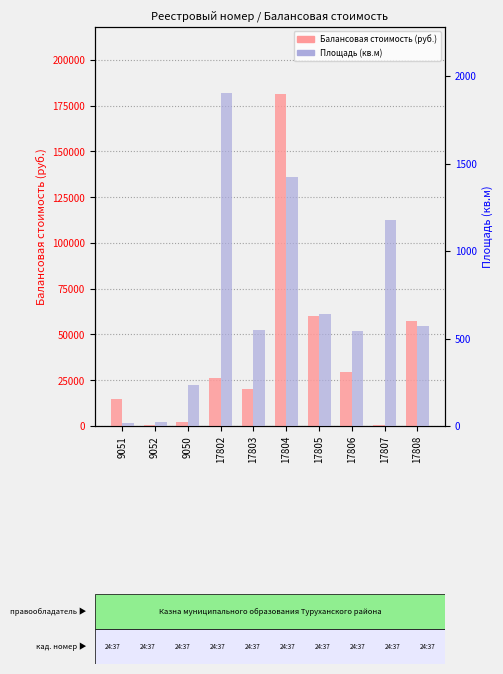

Reading left to right, what are all the values shown in this chart?

Балансовая стоимость: 9051=14916.0	9052=575.0	9050=1920.0	17802=26274.0	17803=20135.5	17804=181630.5	17805=60275.2	17806=29402.8	17807=765.7	17808=57573.1
Площадь (кв.м): 9051=15.0	9052=21.0	9050=235.0	17802=1900.0	17803=550.0	17804=1425.0	17805=640.0	17806=545.0	17807=1178.0	17808=570.0